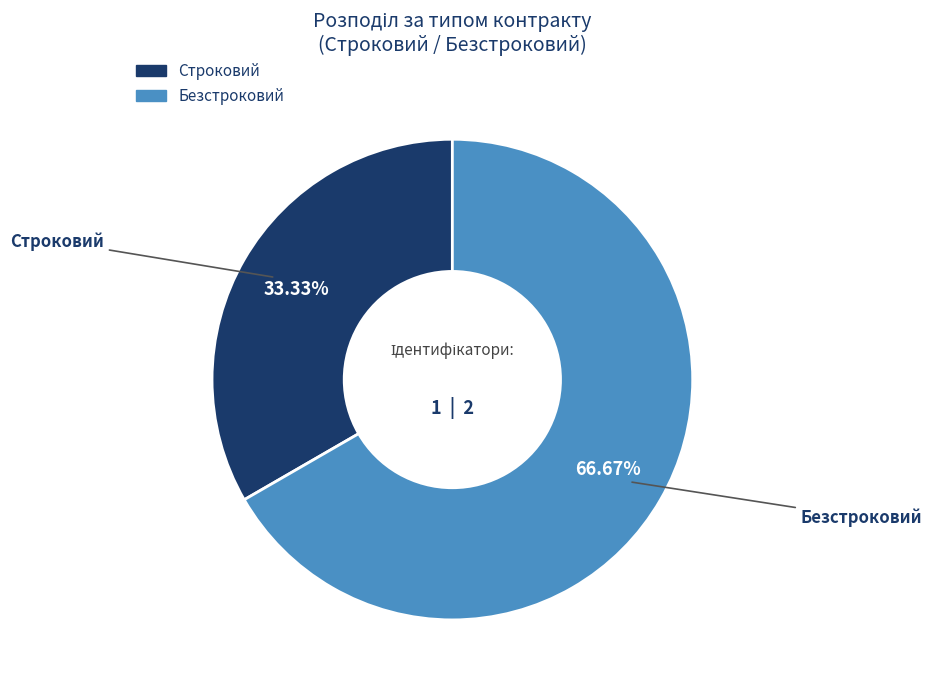

What percentage is the Безстроковий slice, to the nearest percent?

67%